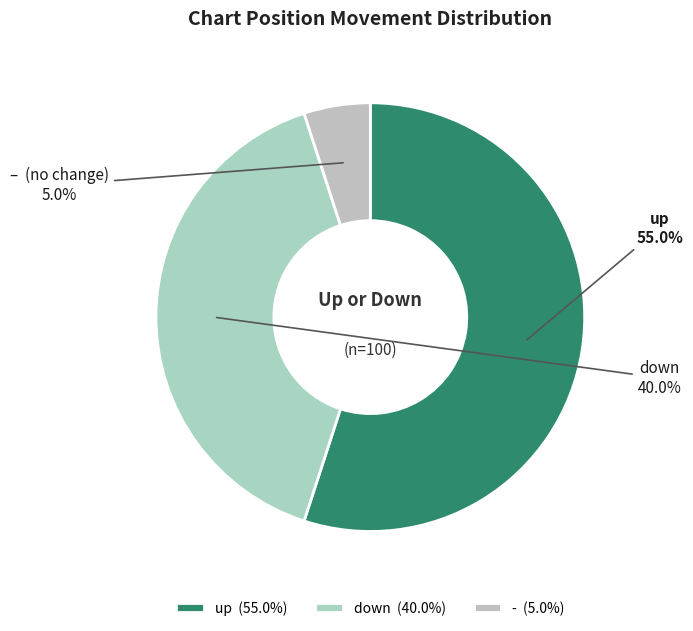

Is it true that up is 55% of the pie?

True